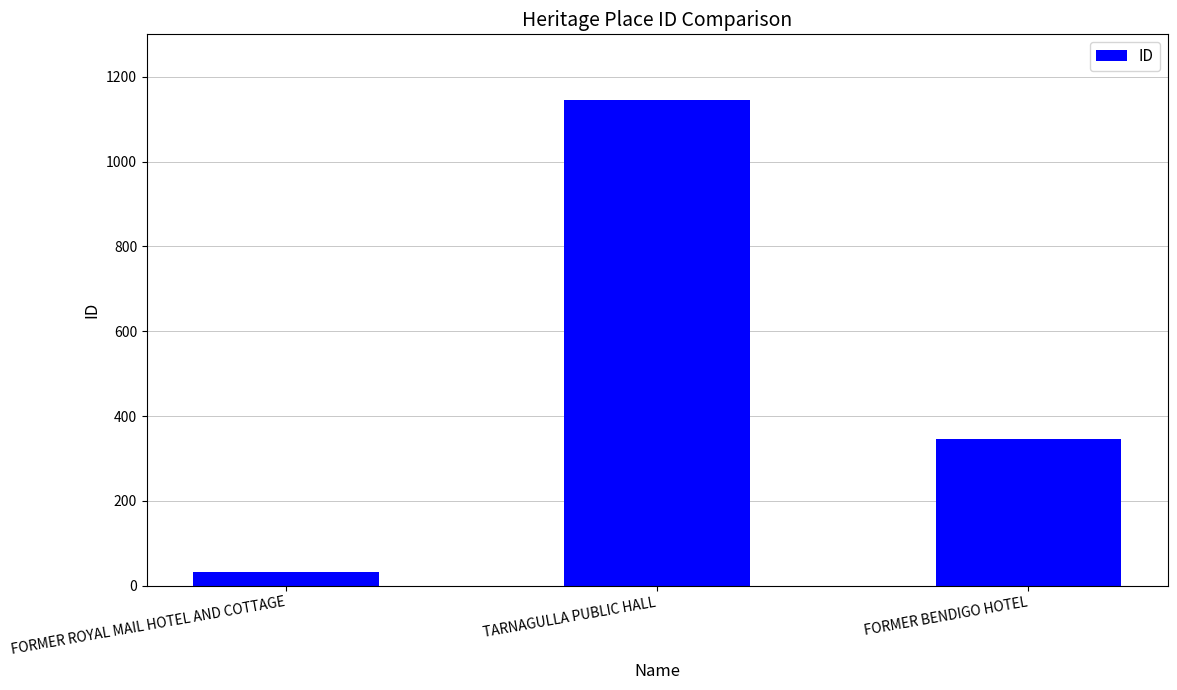

At which label is the value closest to 589?

FORMER BENDIGO HOTEL